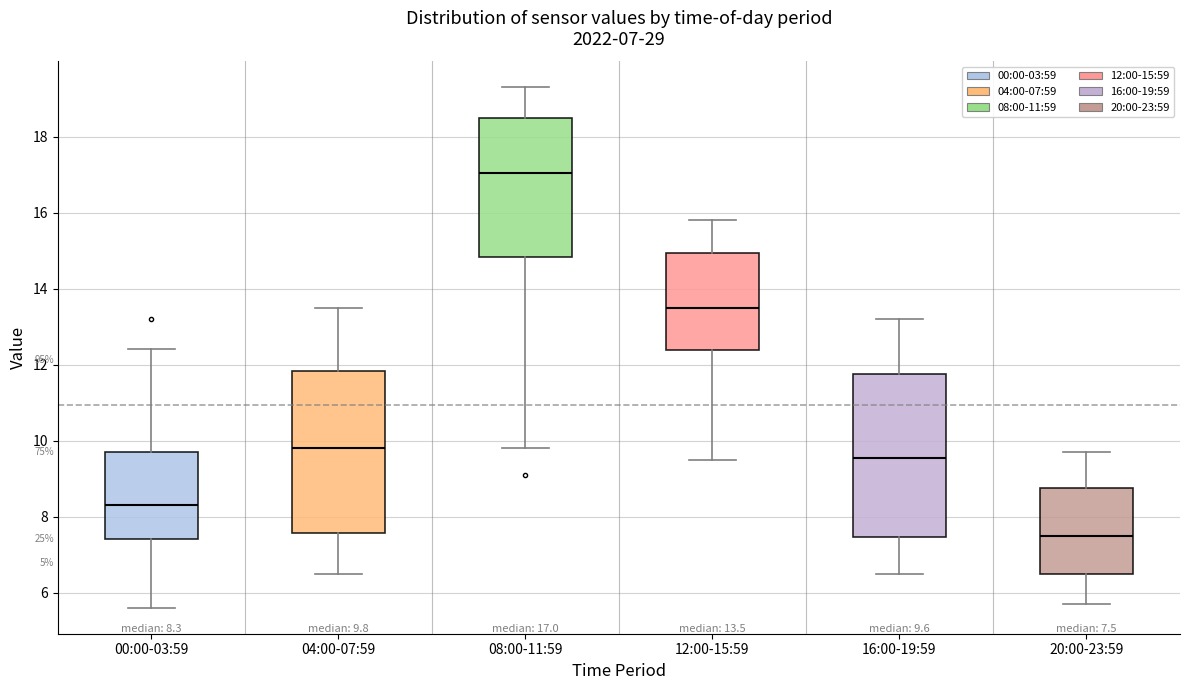

Which box's median line is the lowest?

20:00-23:59